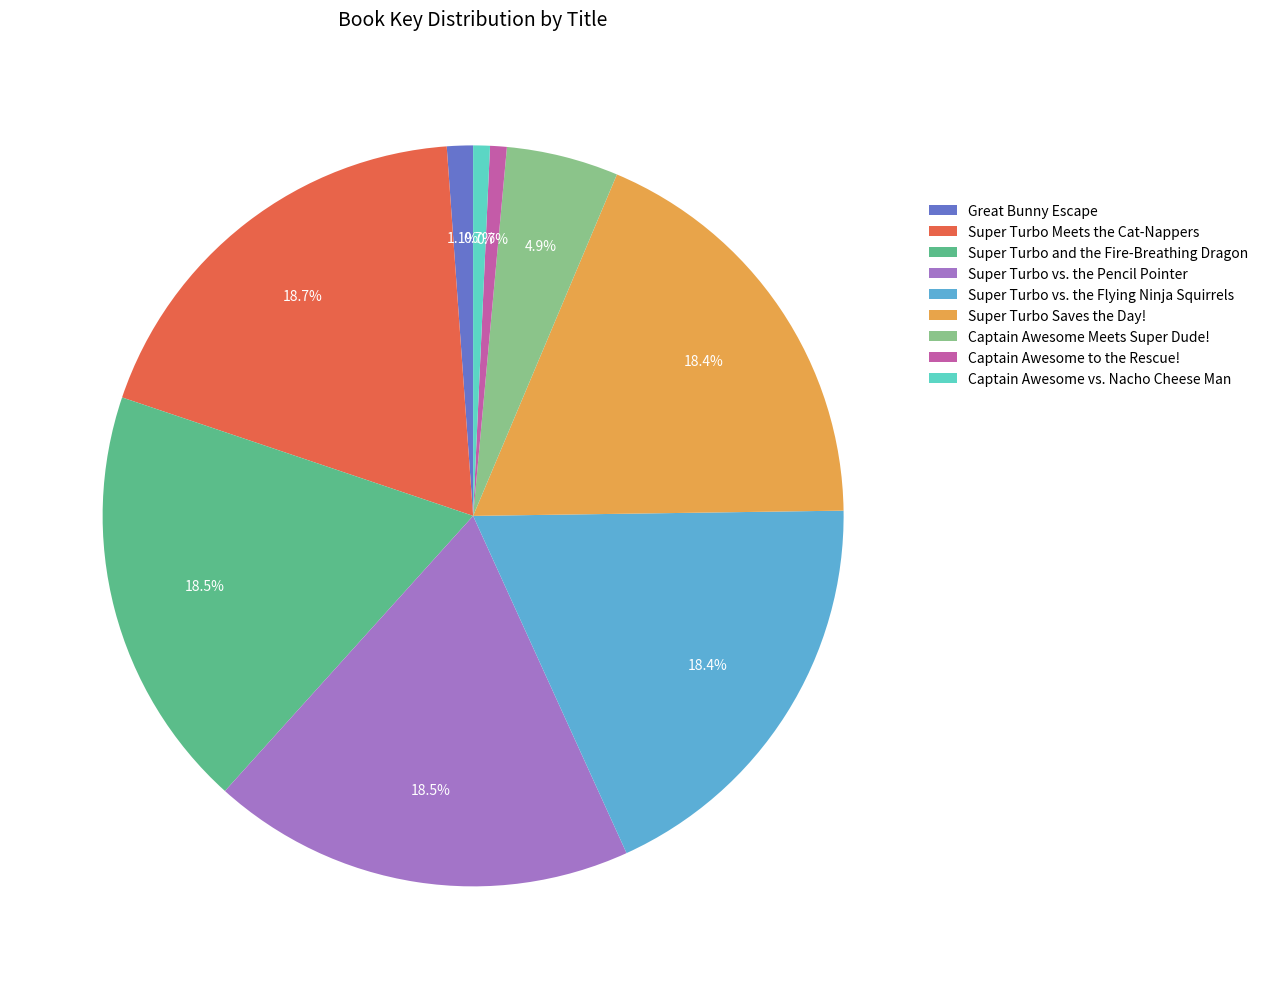

True or false: Captain Awesome to the Rescue! accounts for 1% of the total.

True